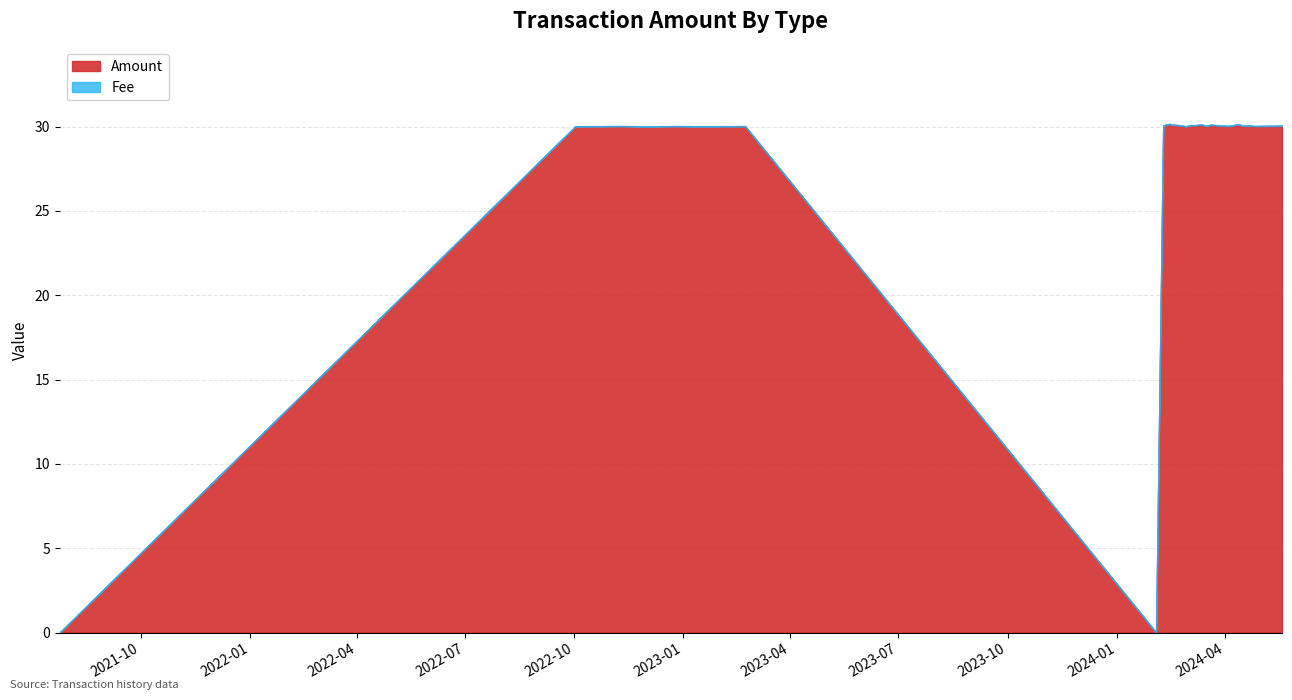

Which category has the lowest value in the Amount series?

2021-07-25